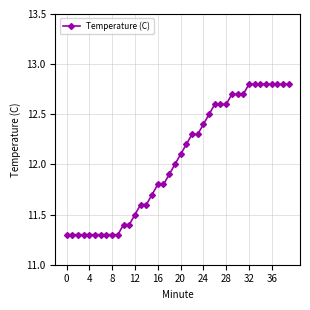

What is the sum of all values?

481.8